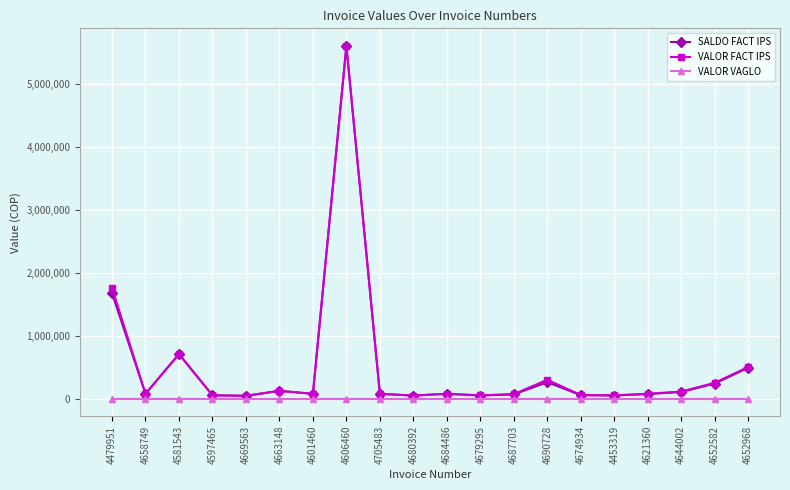

How many data points does each series have?

20